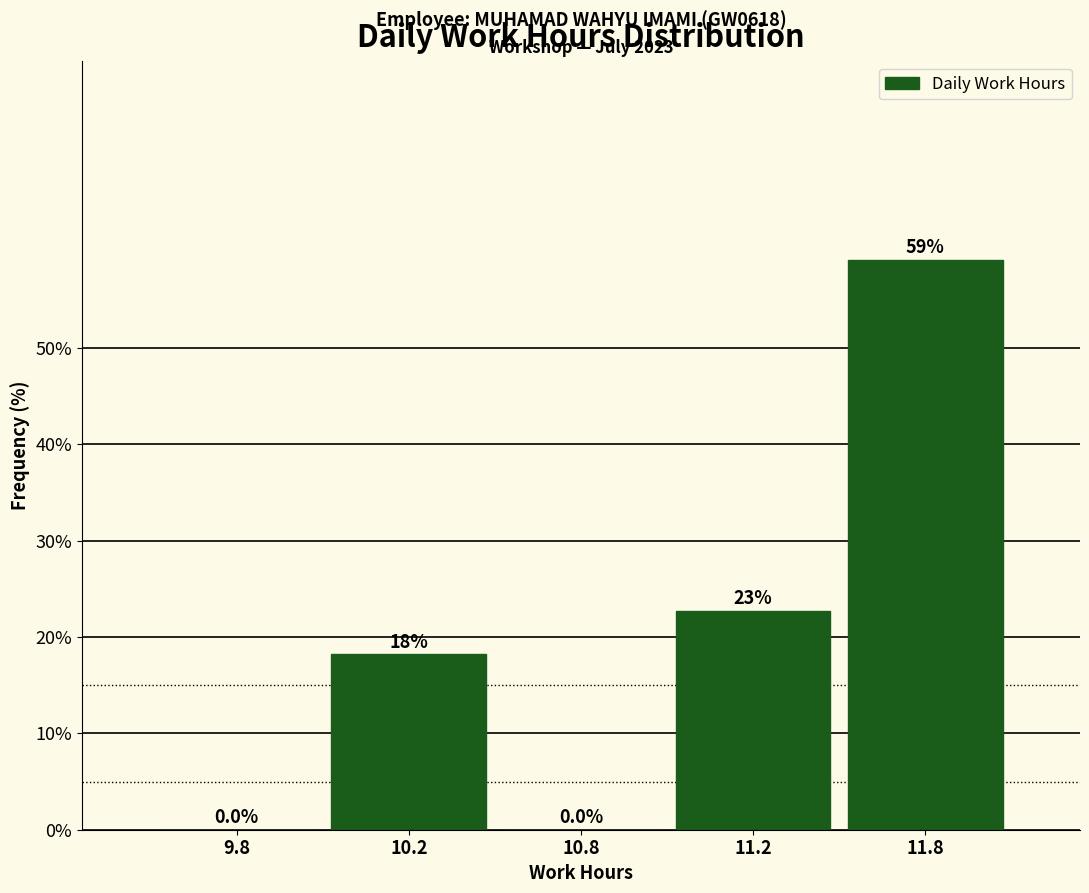

Reading left to right, list all the values displayed in this chart.

9.8=0.0	10.2=18.2	10.8=0.0	11.2=22.7	11.8=59.1